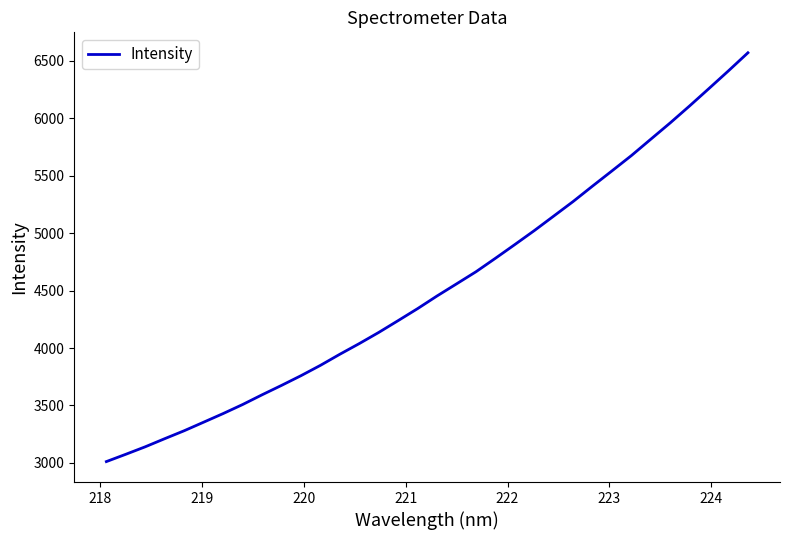

What is the maximum value shown in the chart?

6570.9